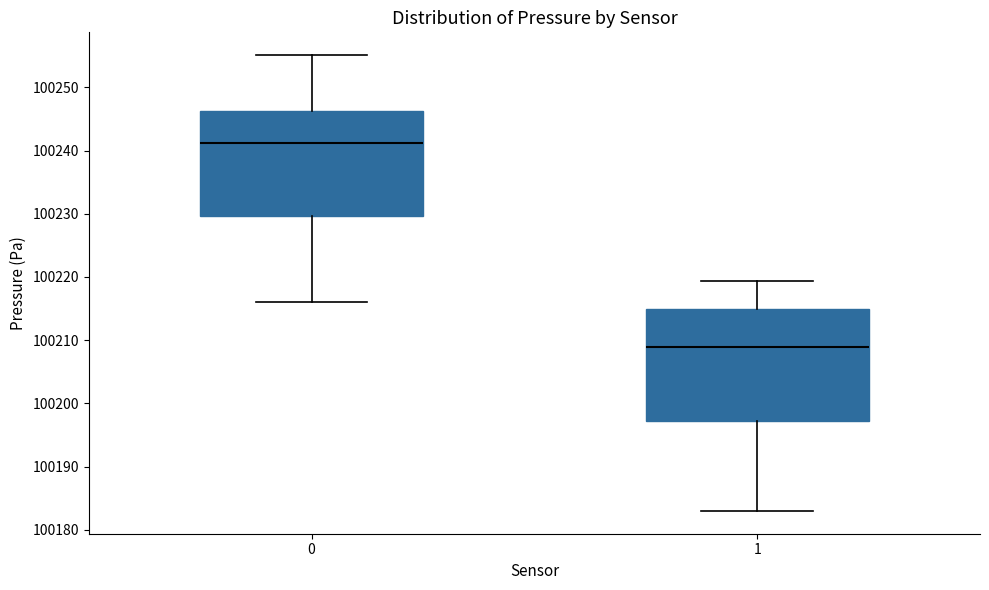

Where does the upper whisker of the box at x = 0 end on the y-axis? The values are not printed on the chart, so give them approximately, as read against the axis.

100255